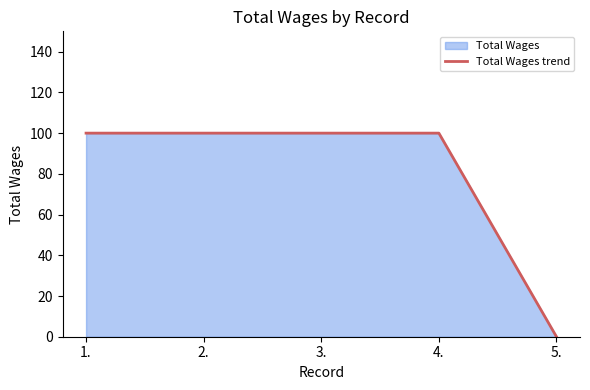

What is the average value?

80